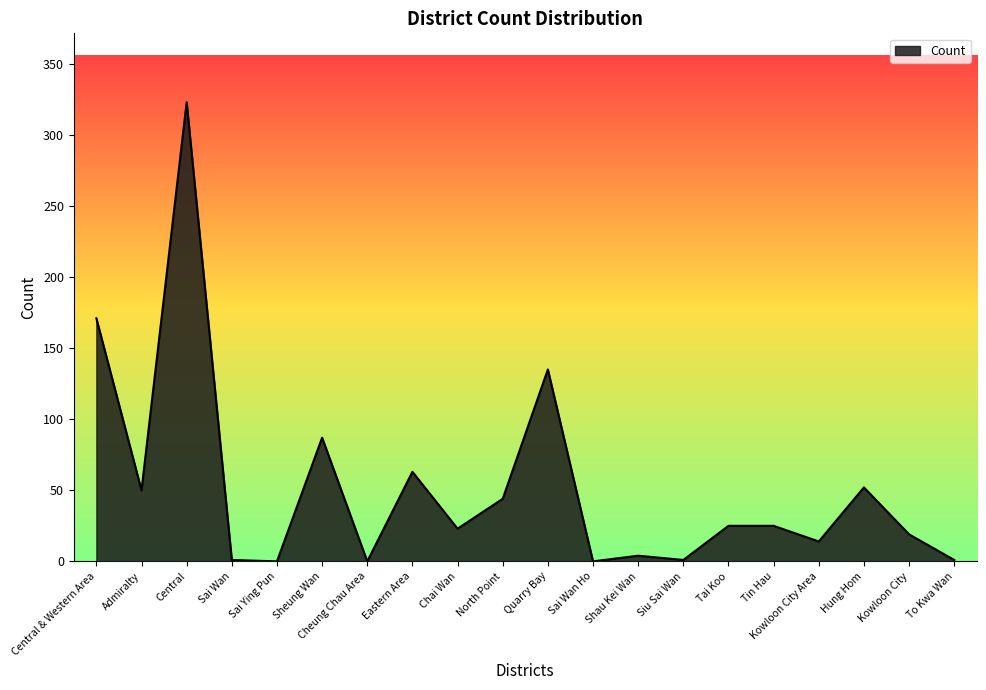

Which category has the highest value across all series?

Central